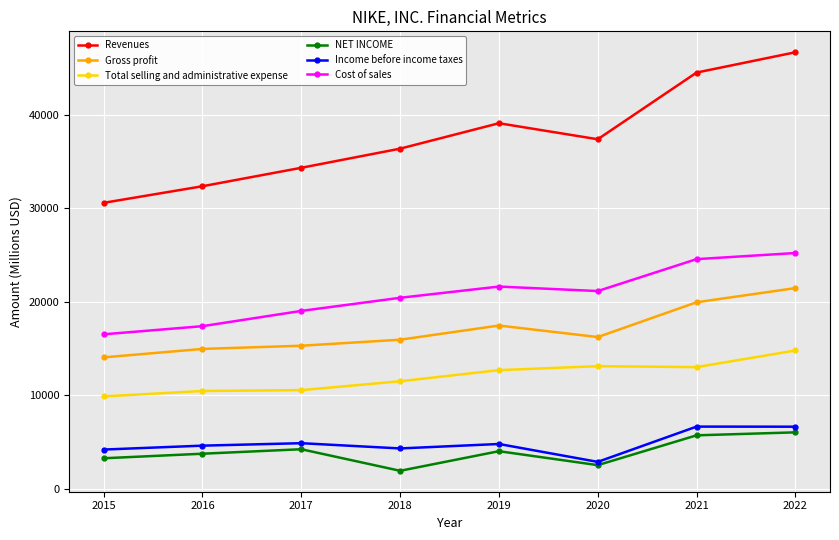

Rank the series by their maximum value, from lowest to highest.

NET INCOME, Income before income taxes, Total selling and administrative expense, Gross profit, Cost of sales, Revenues